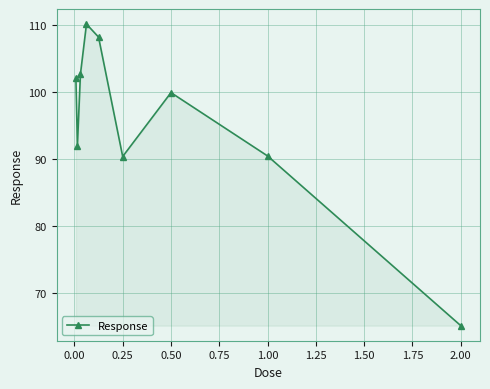

What is the value of the 2nd point from the left?

92.0